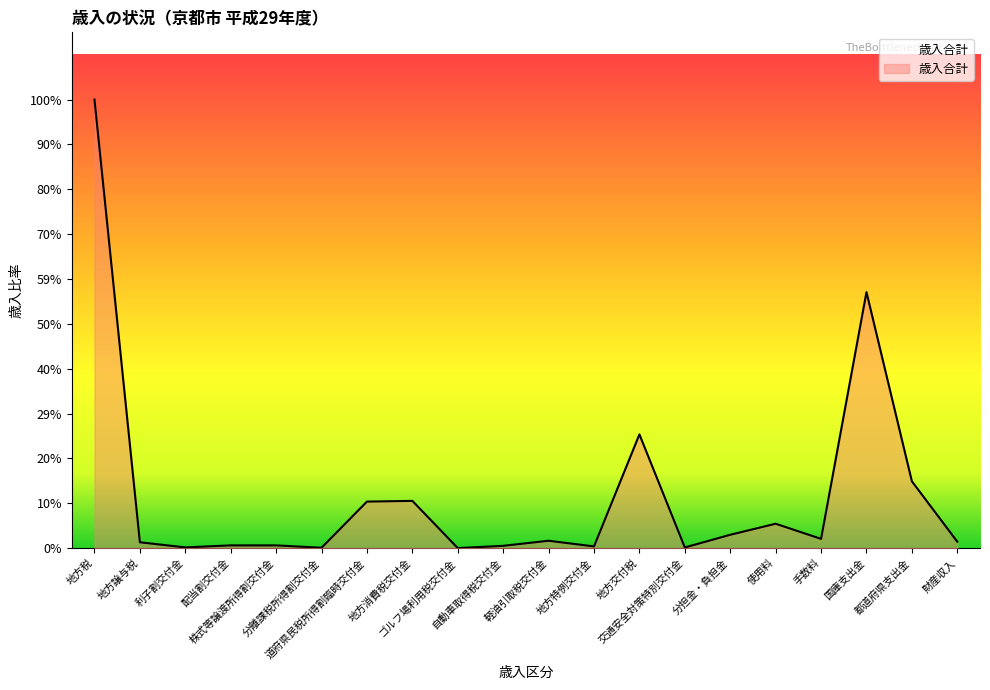

List the labels in order of value, smallest first.

ゴルフ場利用税交付金, 分離課税所得割交付金, 交通安全対策特別交付金, 利子割交付金, 地方特例交付金, 自動車取得税交付金, 株式等譲渡所得割交付金, 配当割交付金, 地方譲与税, 財産収入, 軽油引取税交付金, 手数料, 分担金・負担金, 使用料, 道府県民税所得割臨時交付金, 地方消費税交付金, 都道府県支出金, 地方交付税, 国庫支出金, 地方税